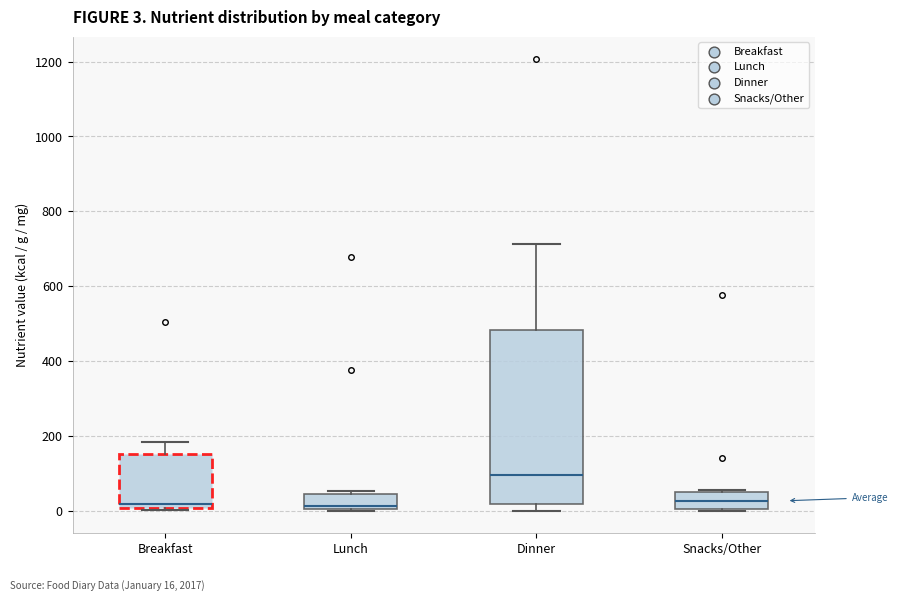

Comparing the boxes themselves (not the whiskers), which one is the tallest?

Dinner